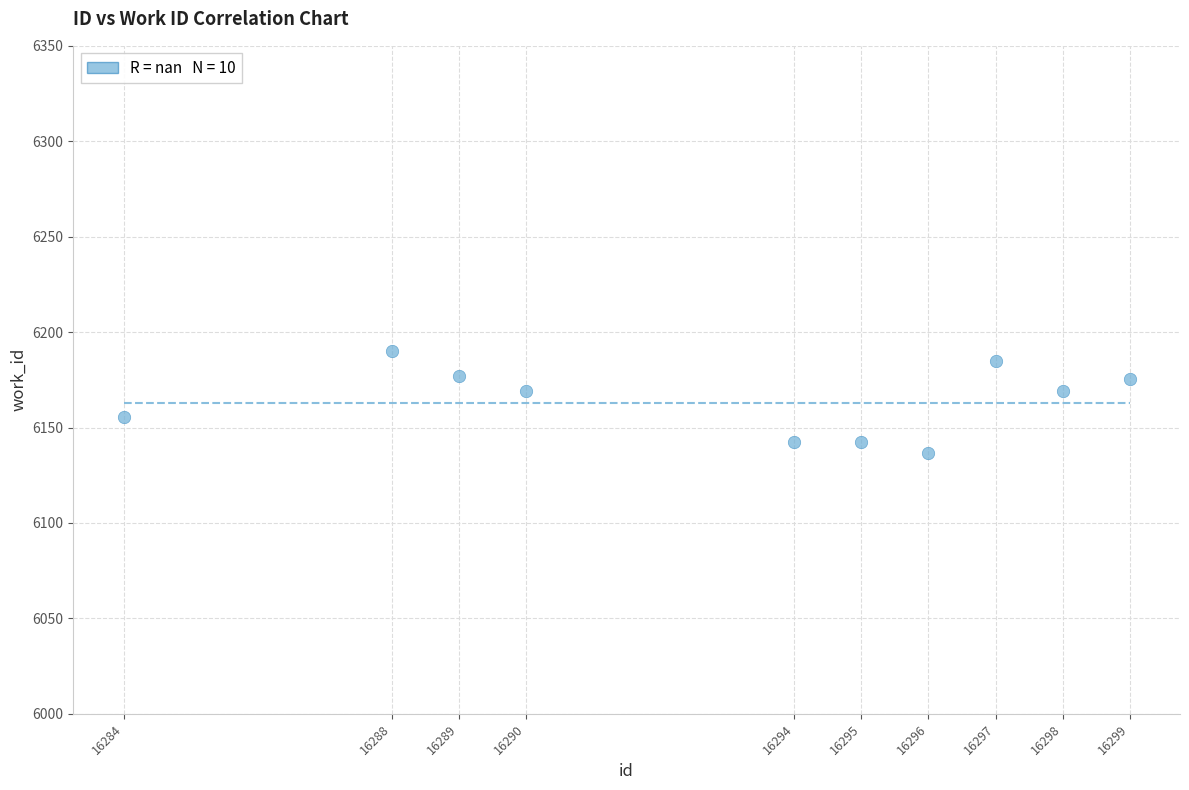

What is the average Y value?

6164.2